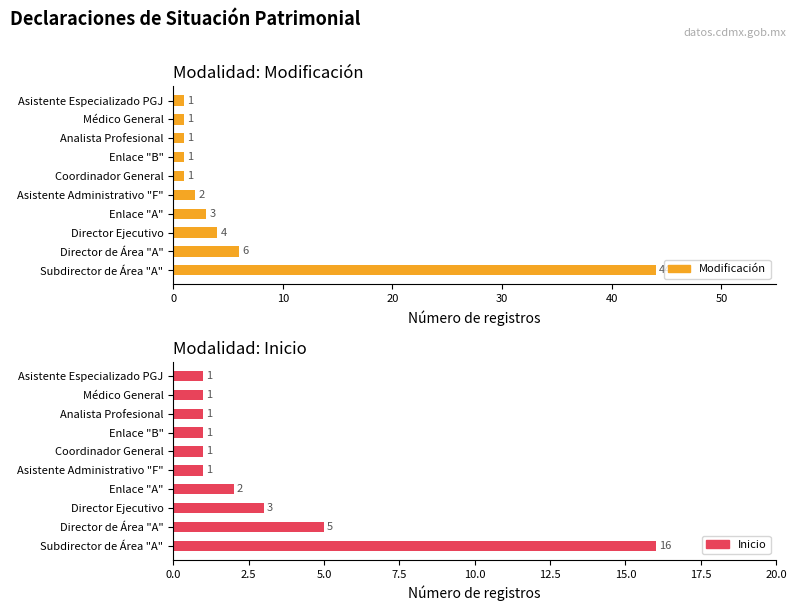

What is the sum of all Modificación values?

64